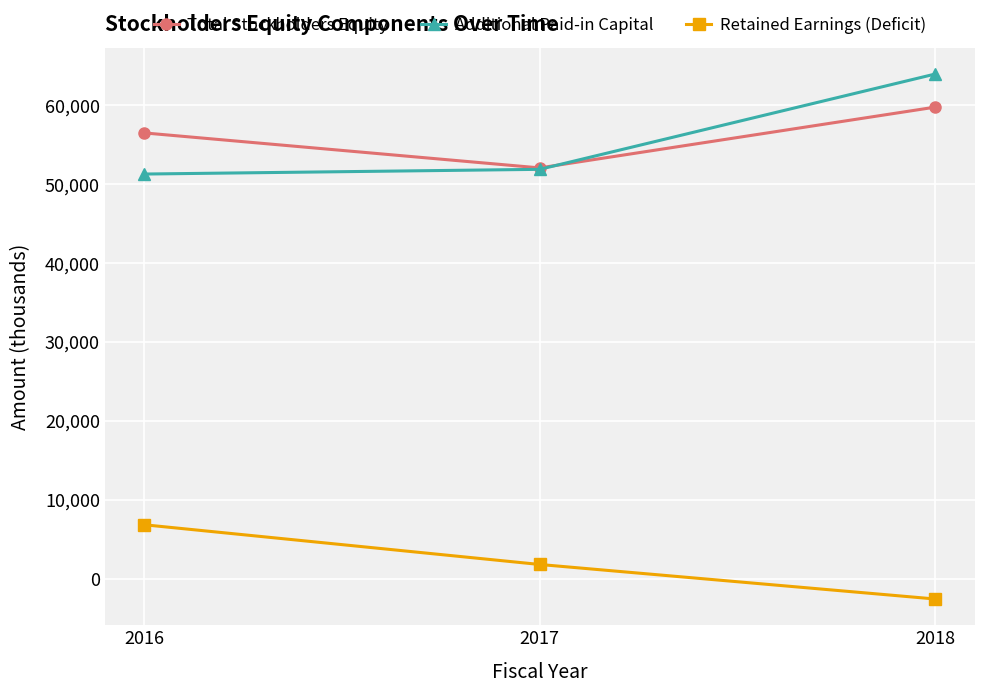

At which label does Additional Paid-in Capital reach its minimum?

2016